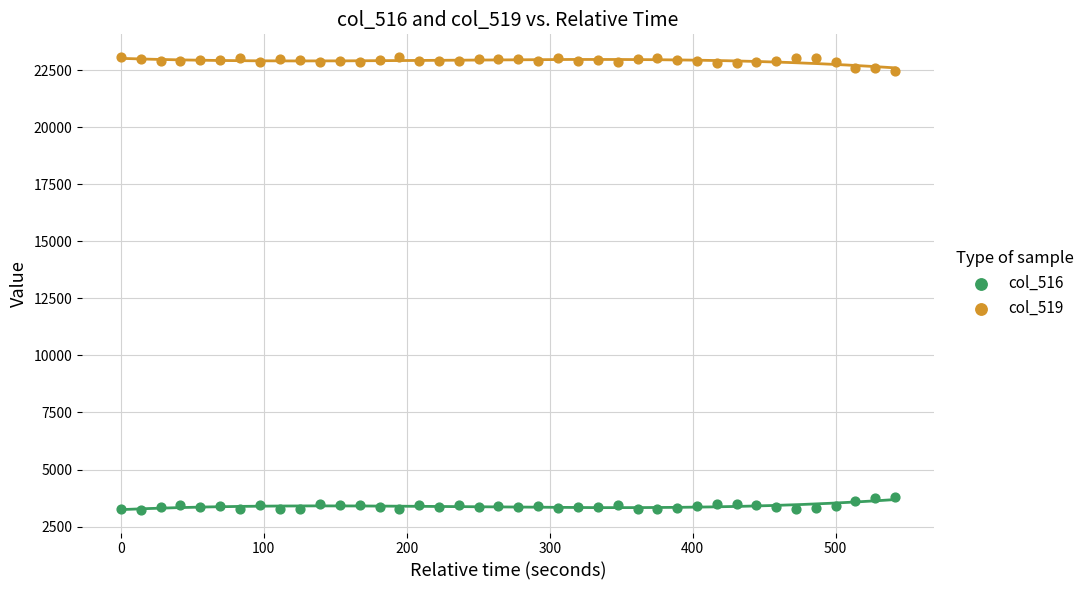

Which series contains the highest Y value?

col_519